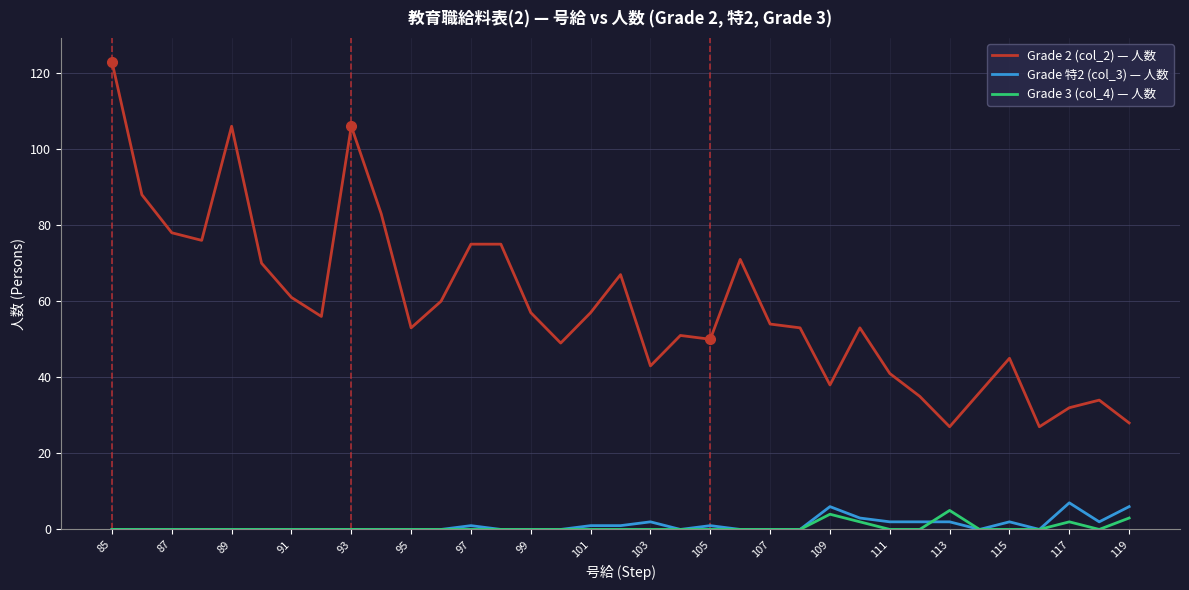

Rank the series by their maximum value, from lowest to highest.

Grade 3 (col_4) — 人数, Grade 特2 (col_3) — 人数, Grade 2 (col_2) — 人数